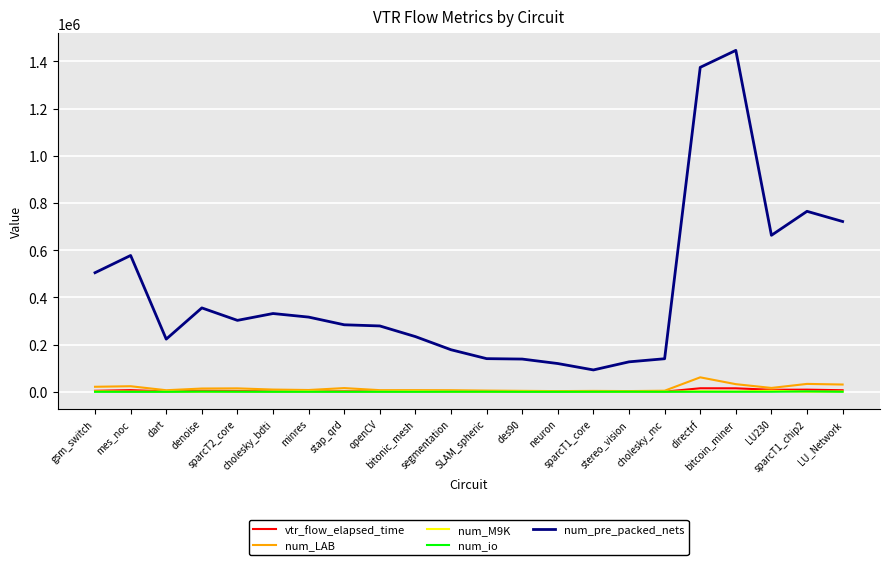

Which category has the highest value in the num_LAB series?

directrf